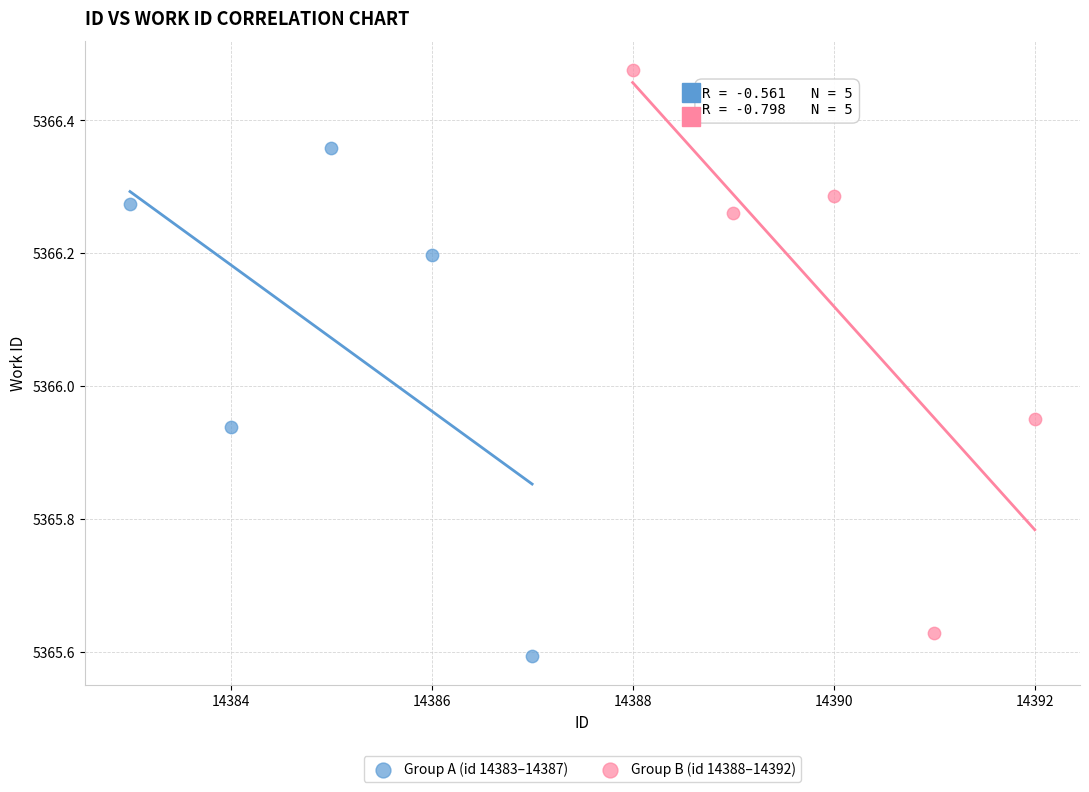

Which series reaches the minimum Y coordinate?

Group A (id 14383–14387)